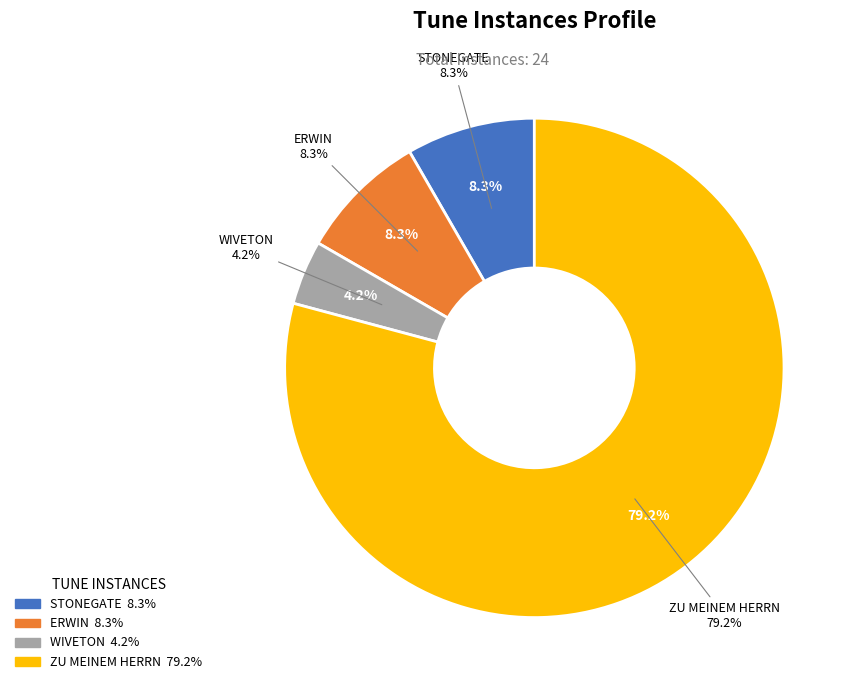

The STONEGATE slice represents 8% of the pie. True or false?

True